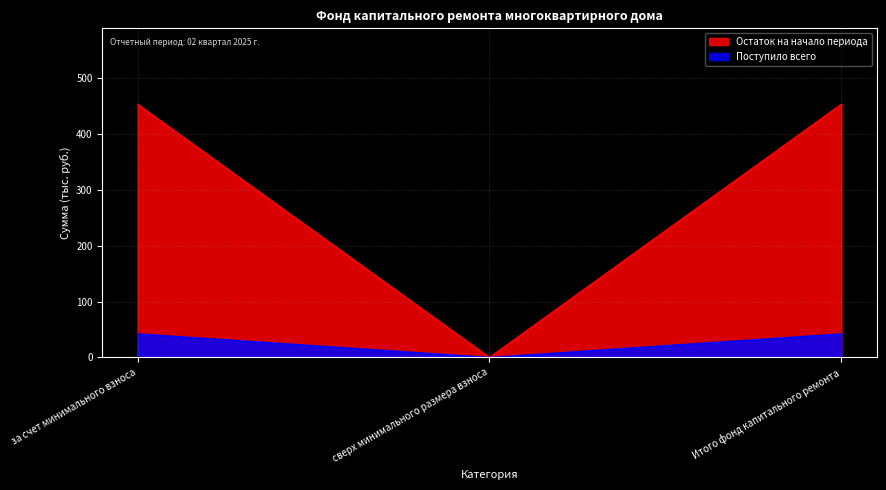

Read the Поступило всего value at за счет минимального взноса.

42.2